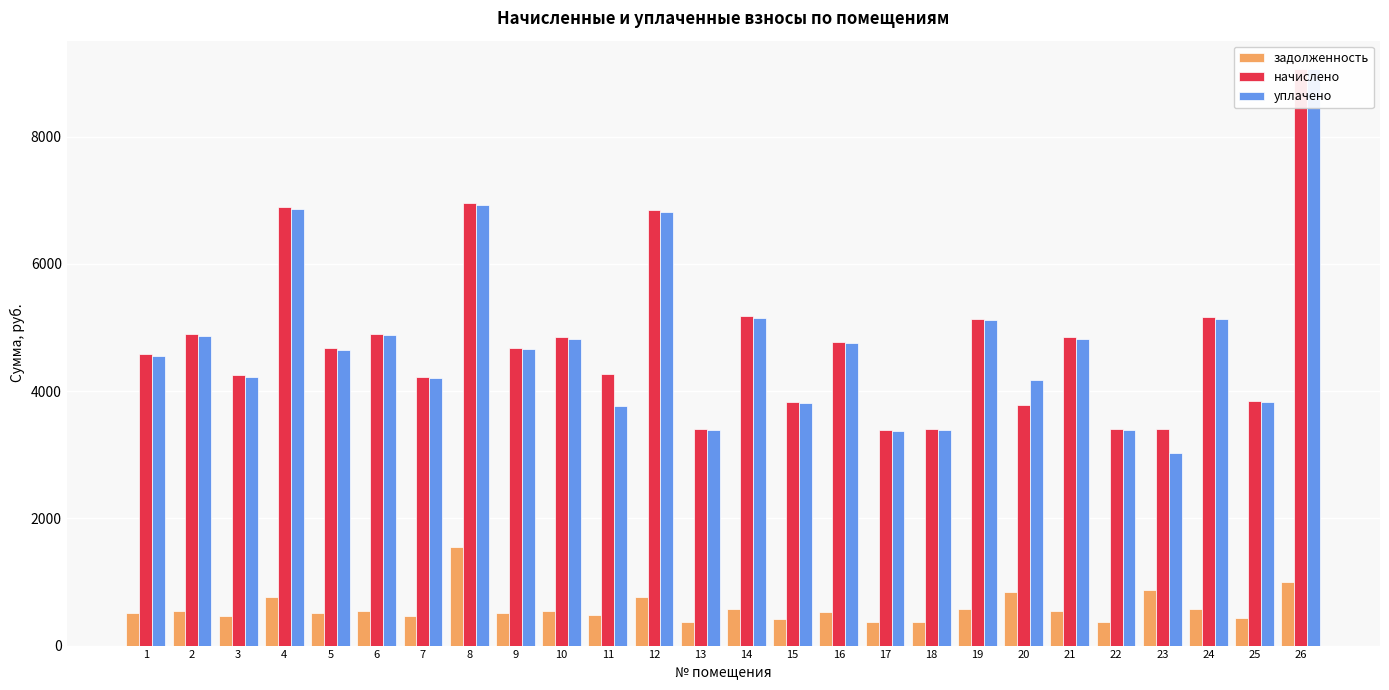

What is the total value across all series at 2?

10311.2